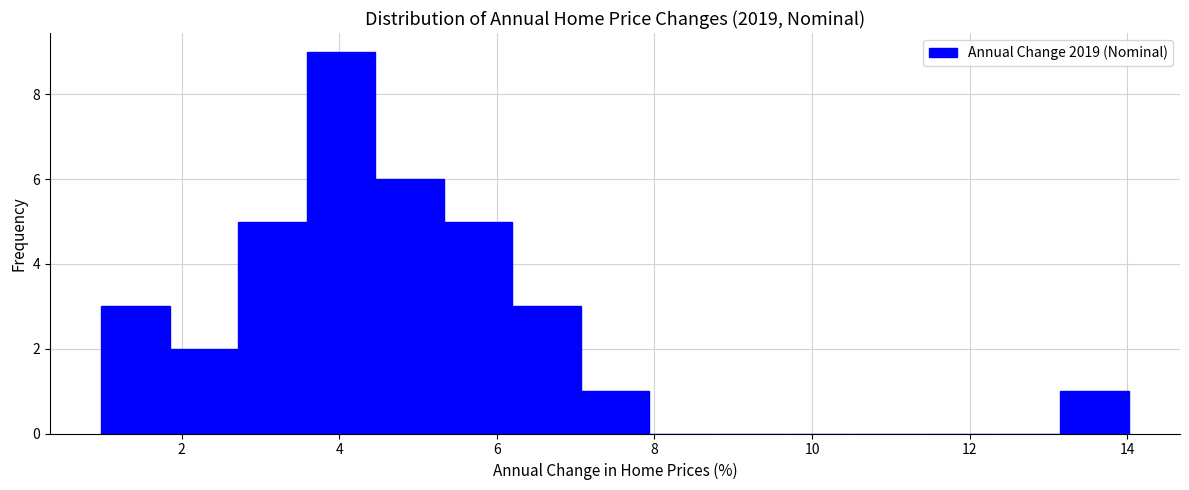

Reading left to right, list every bar in this chart as the range it spans on the x-axis followed by its height. Neither the bar edges nor the heights are printed on the chart, so give them approximately, as read against the axes.

1.0 to 1.8: 3
1.8 to 2.8: 2
2.8 to 3.6: 5
3.6 to 4.4: 9
4.4 to 5.4: 6
5.4 to 6.2: 5
6.2 to 7.0: 3
7.0 to 8.0: 1
8.0 to 8.8: 0
8.8 to 9.6: 0
9.6 to 10.6: 0
10.6 to 11.4: 0
11.4 to 12.2: 0
12.2 to 13.2: 0
13.2 to 14.0: 1